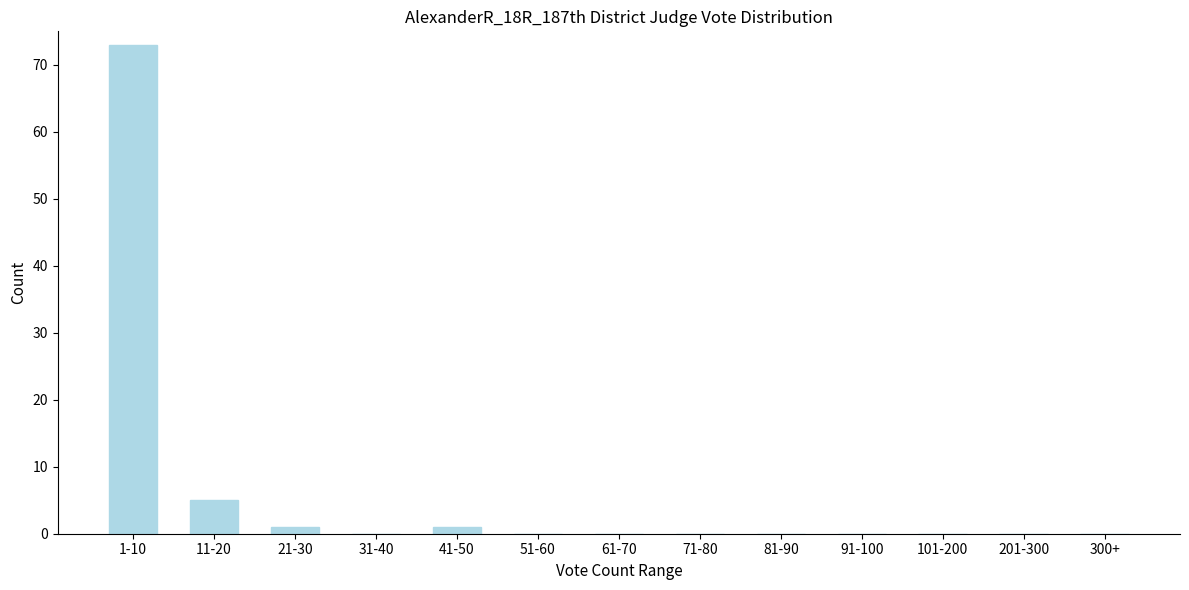

Reading right to left, what are all the values shown in this chart?

300+=0	201-300=0	101-200=0	91-100=0	81-90=0	71-80=0	61-70=0	51-60=0	41-50=1	31-40=0	21-30=1	11-20=5	1-10=73